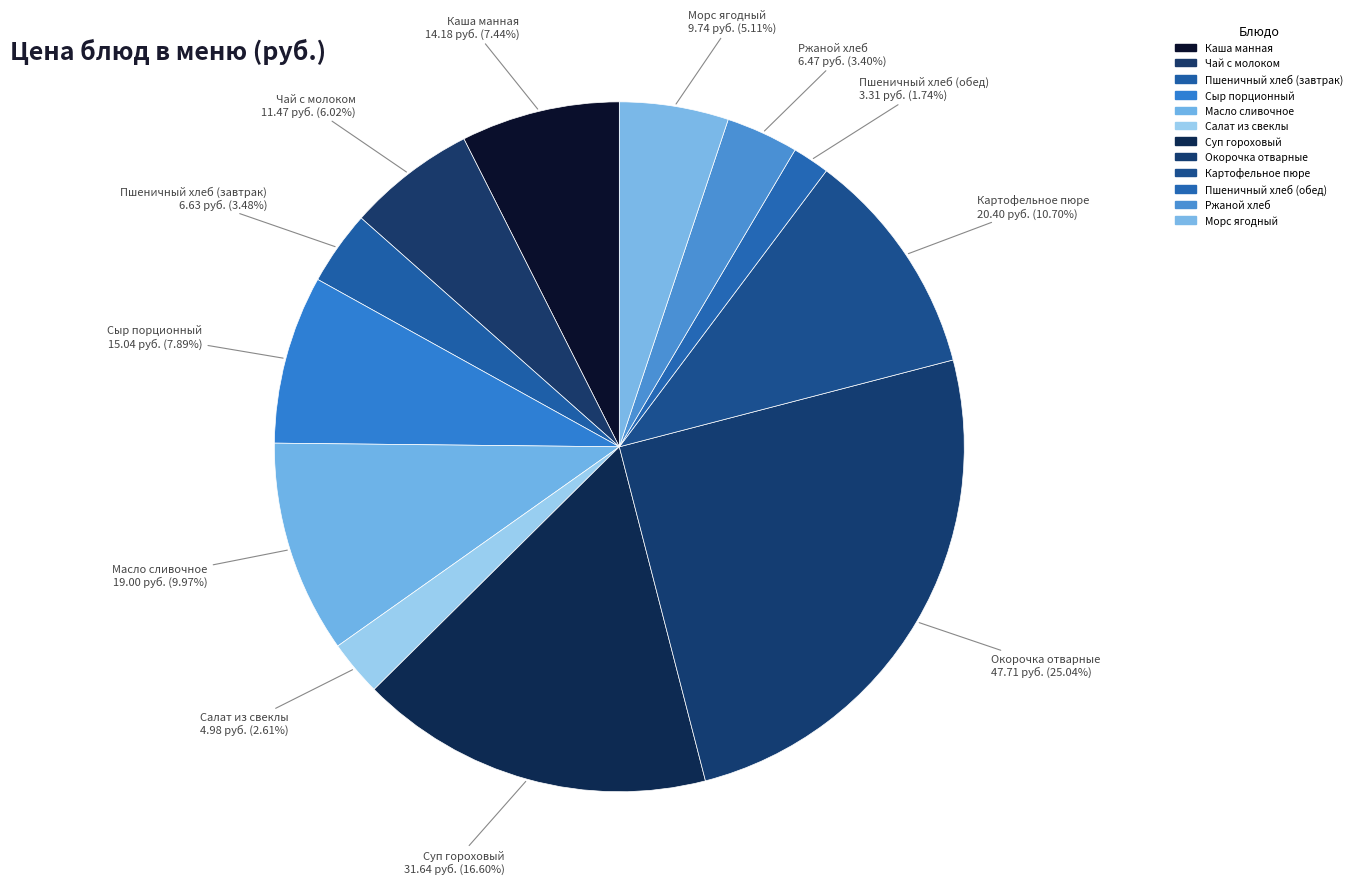

Which category has the smallest portion of the pie?

Пшеничный хлеб (обед)